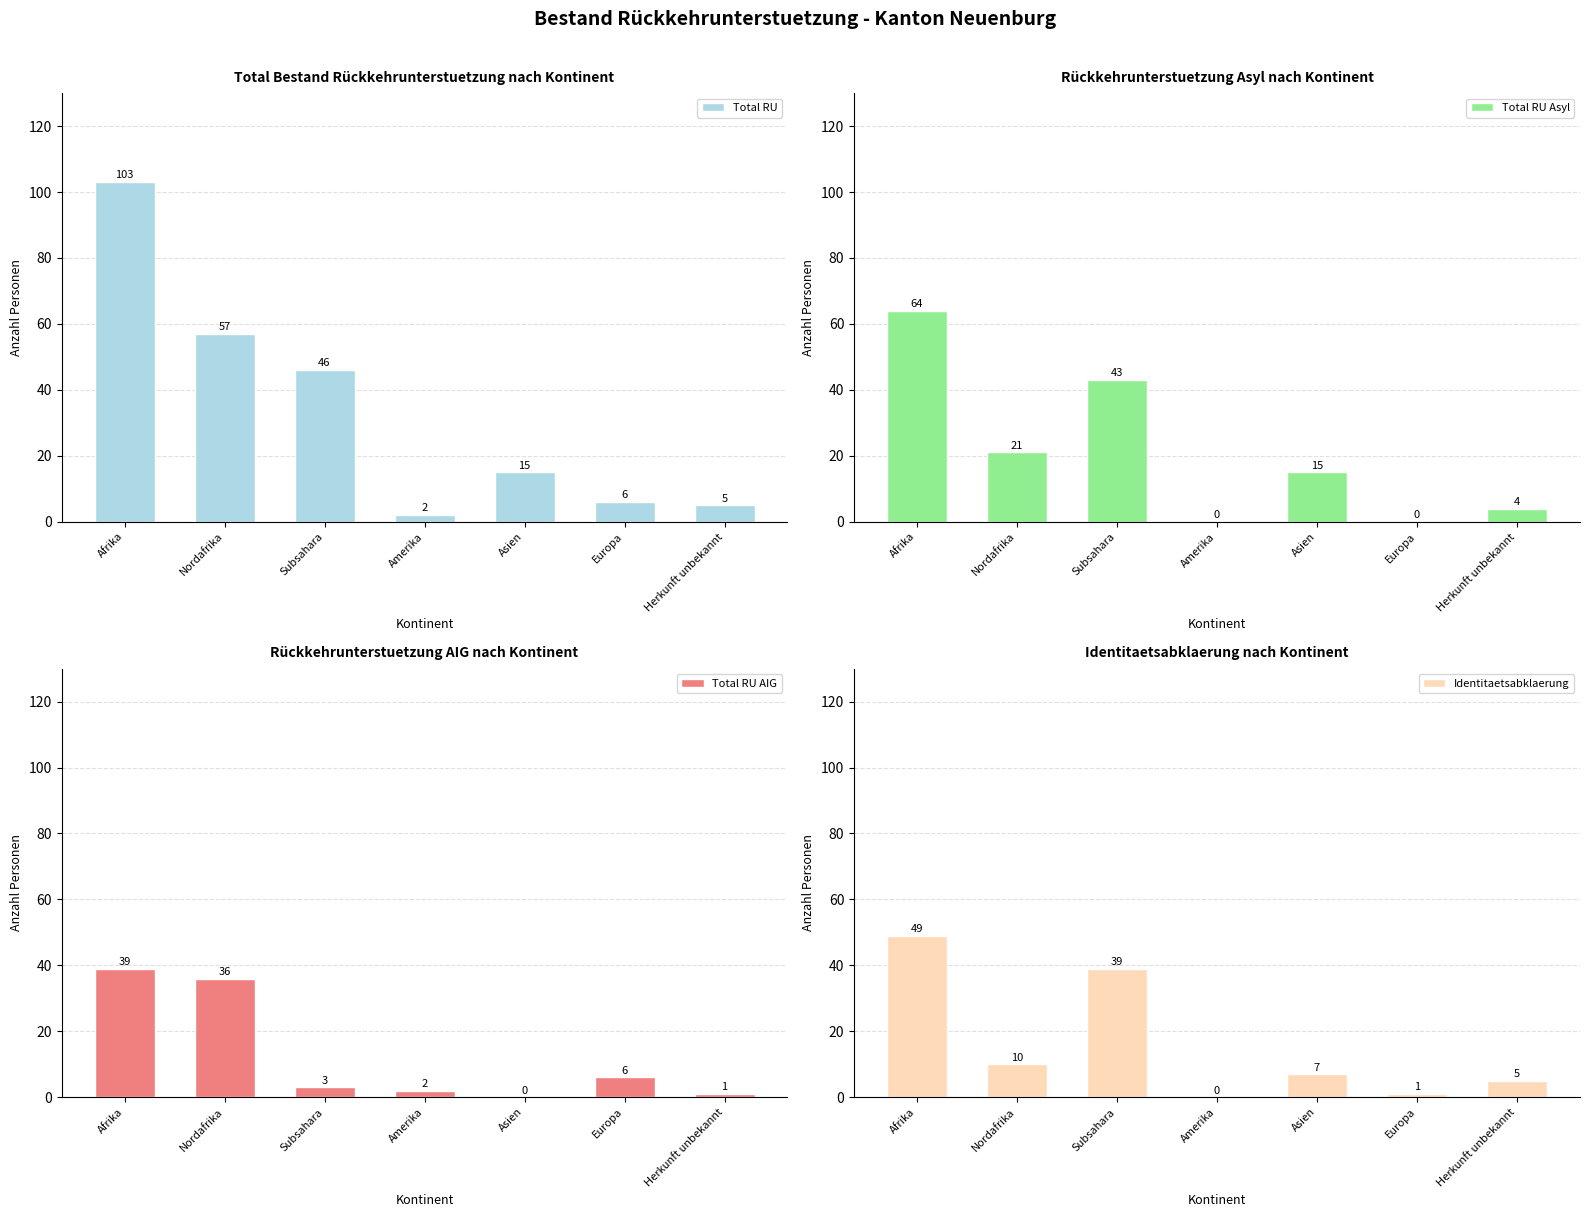

What is the approximate value of Total RU AIG at Europa, to the nearest 10?

10